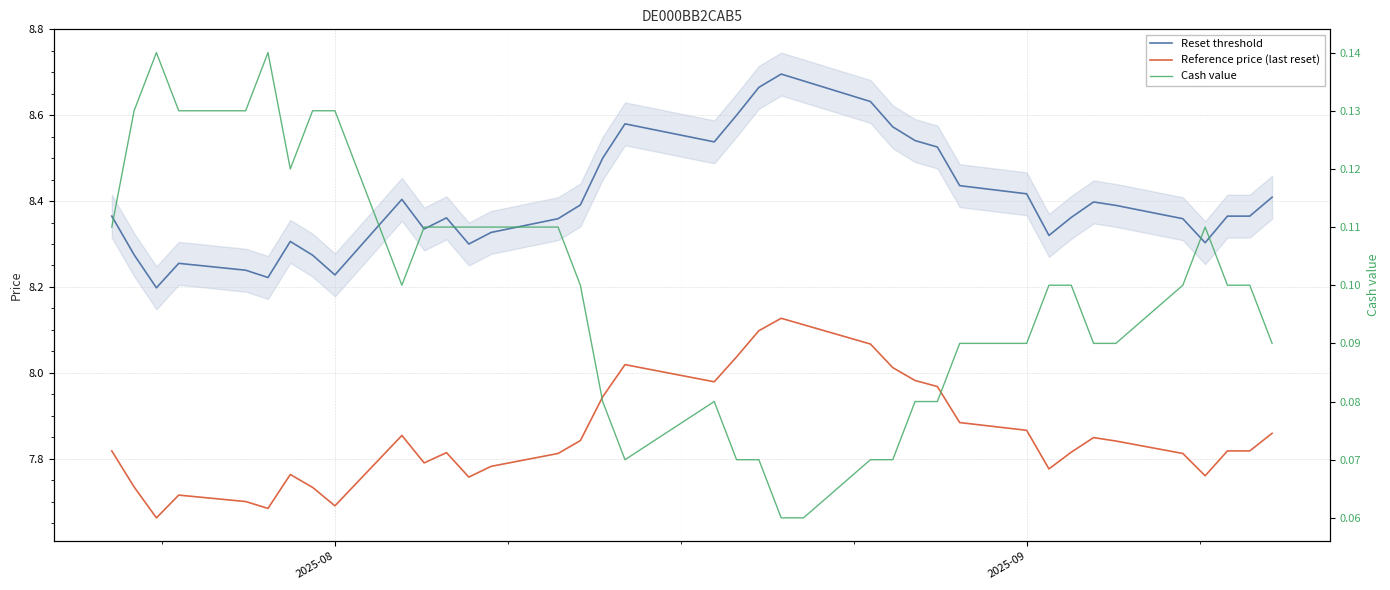

How many Cash value values are between 0 and 1?

38